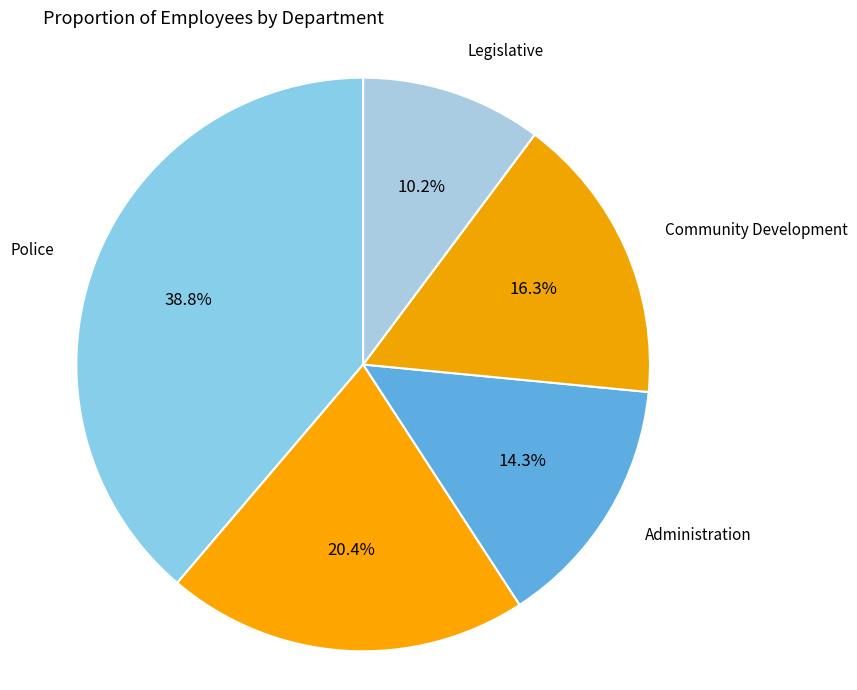

Approximately how many times larger is the value at Public Works compared to Administration?

1.4